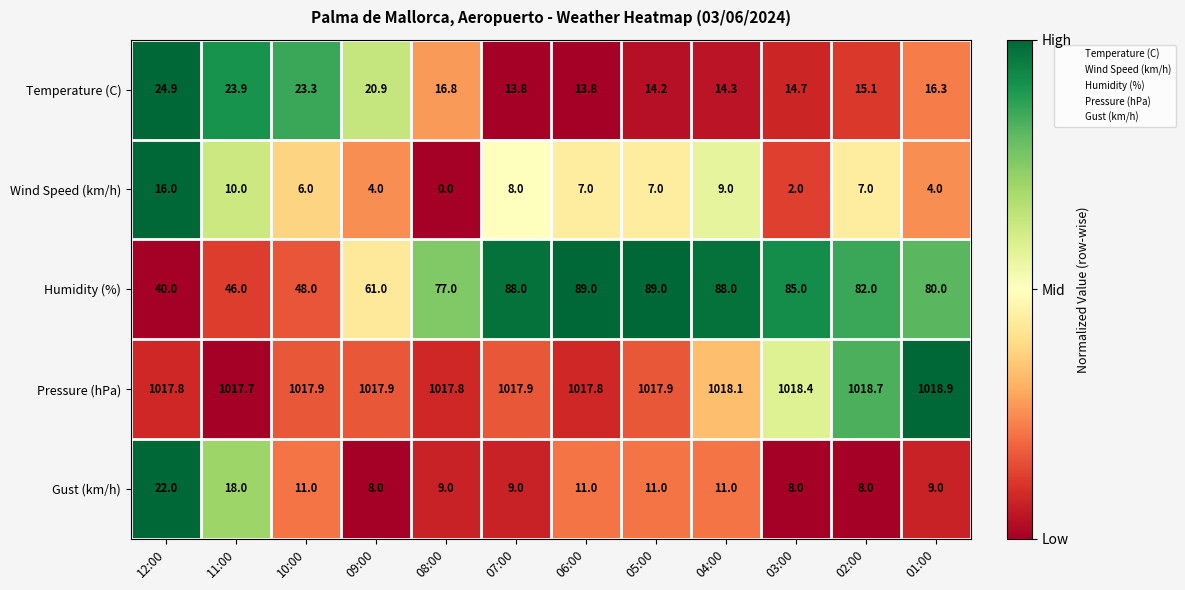

Is it true that Pressure (hPa) equals 1017.8 at 08:00?

True